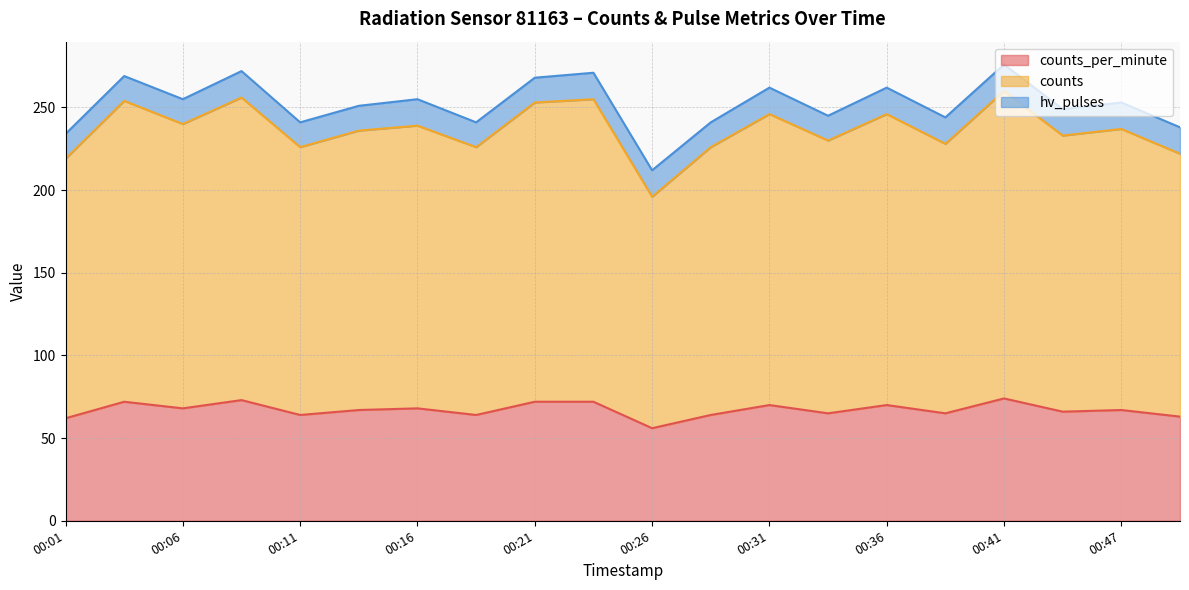

True or false: counts and counts_per_minute cross at least once.

False